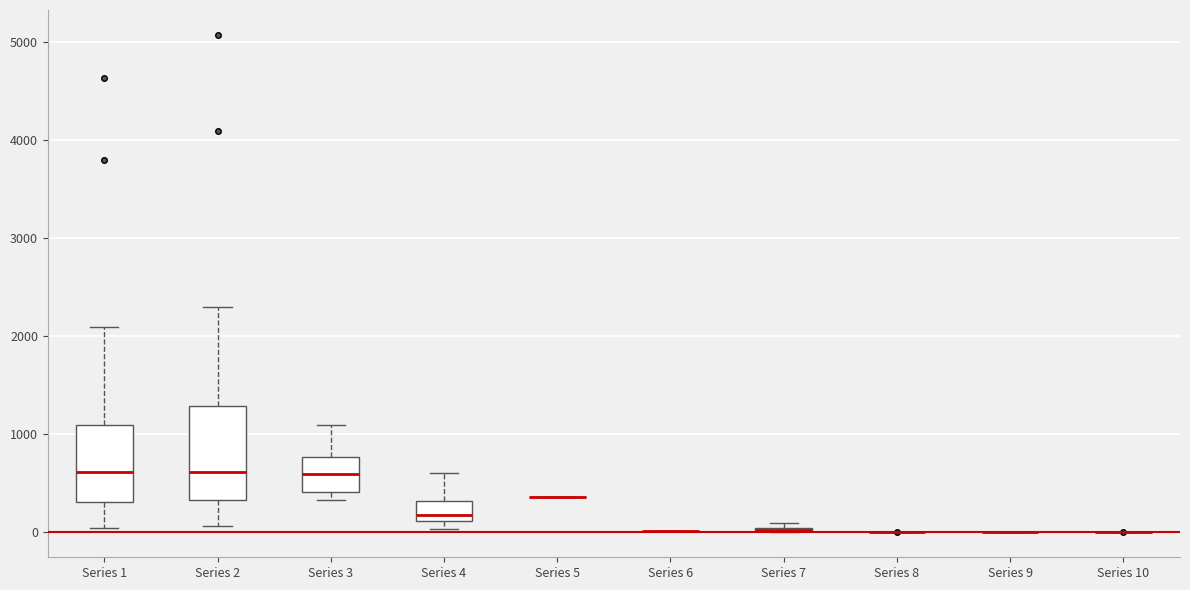

Where is the upper edge of the box for Series 2 on the y-axis? The values are not printed on the chart, so give them approximately, as read against the axis.

1300